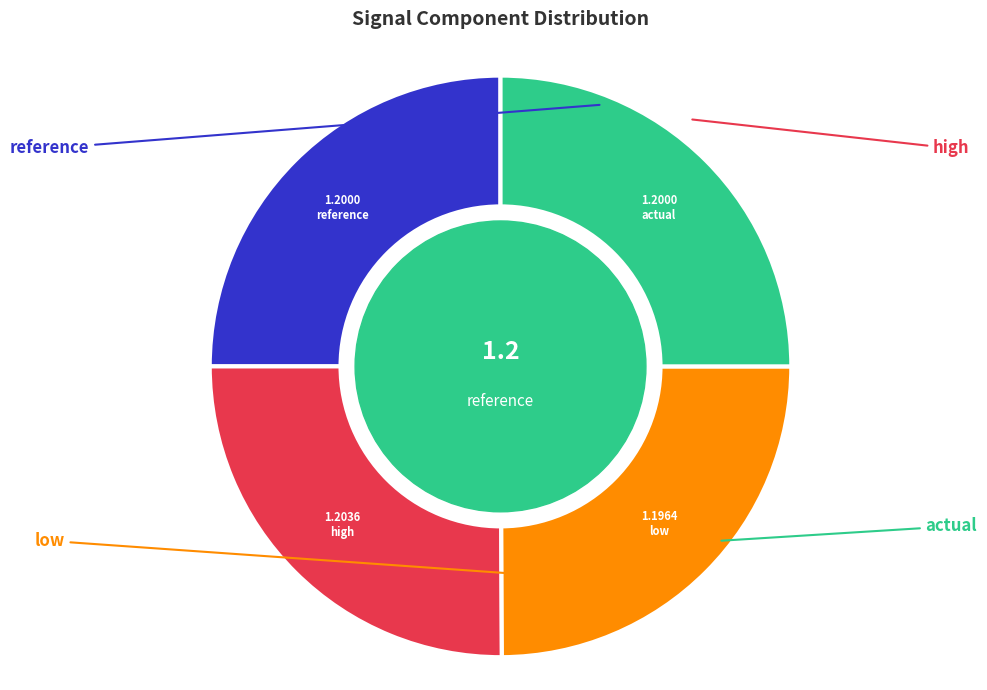

Is the sum of reference and actual greater than half?

No